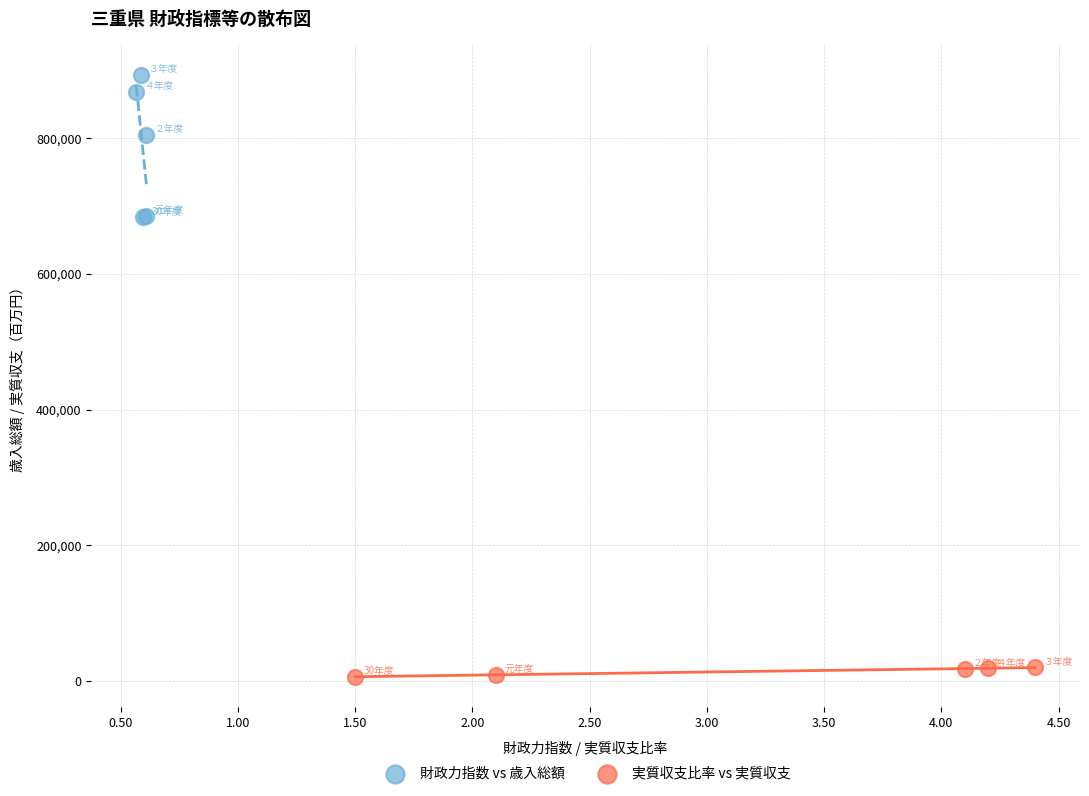

Which series reaches the maximum Y coordinate?

財政力指数 vs 歳入総額